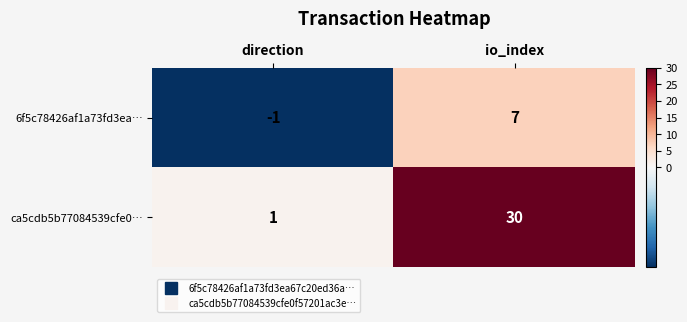

Reading left to right, extract all data points from this chart.

6f5c78426af1a73fd3ea…: direction=-1	io_index=7
ca5cdb5b77084539cfe0…: direction=1	io_index=30